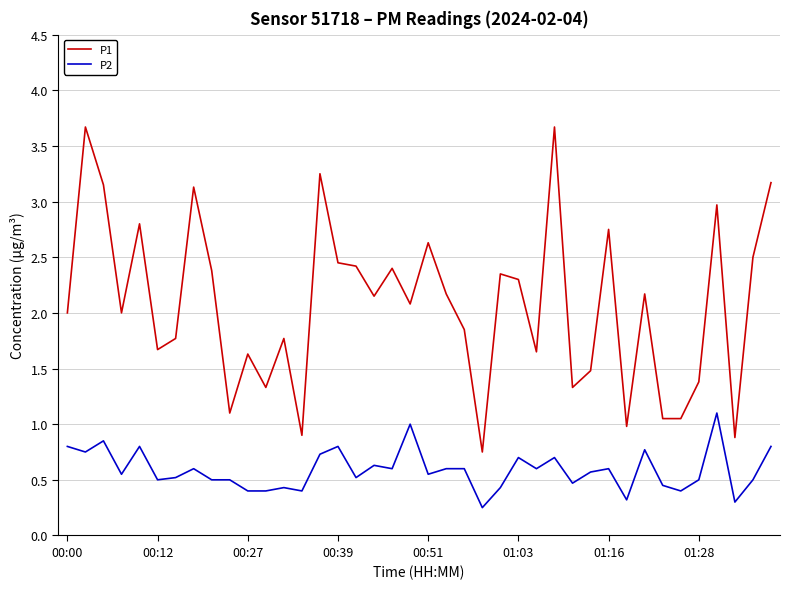

Which series has the largest total across all categories?

P1